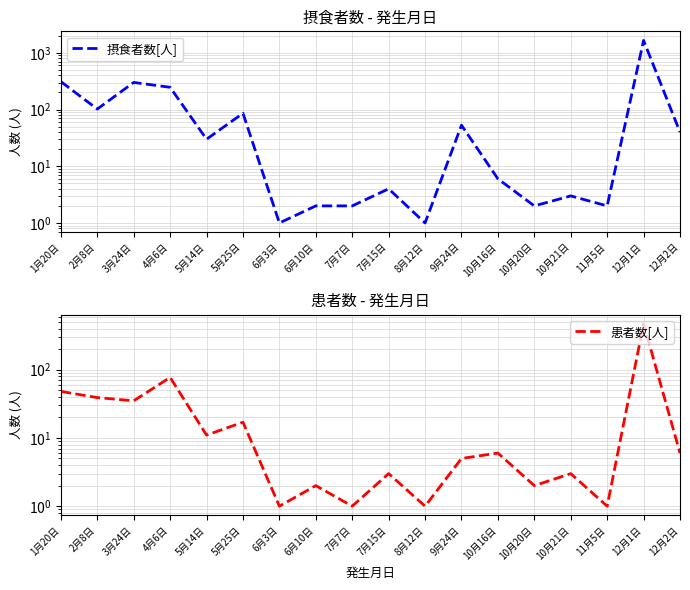

What is the difference between the second highest and minimum values in the 患者数[人] series?

76